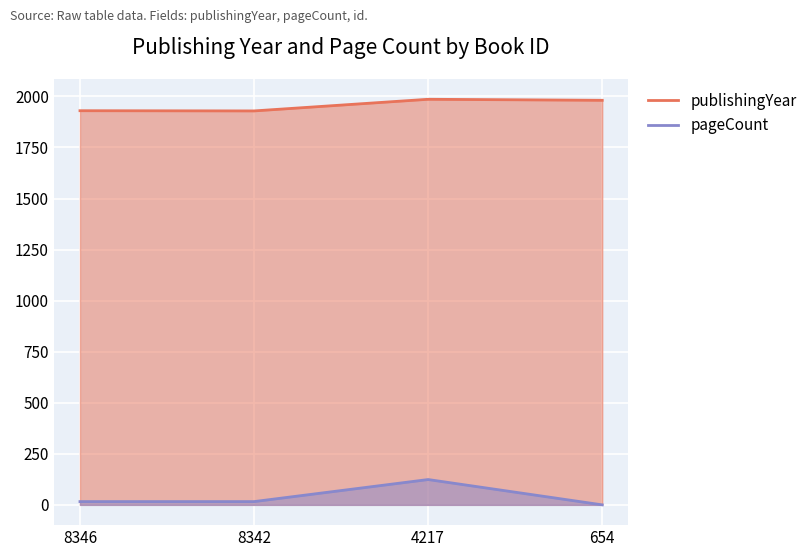

Does the chart display data point markers on the line(s)?

No